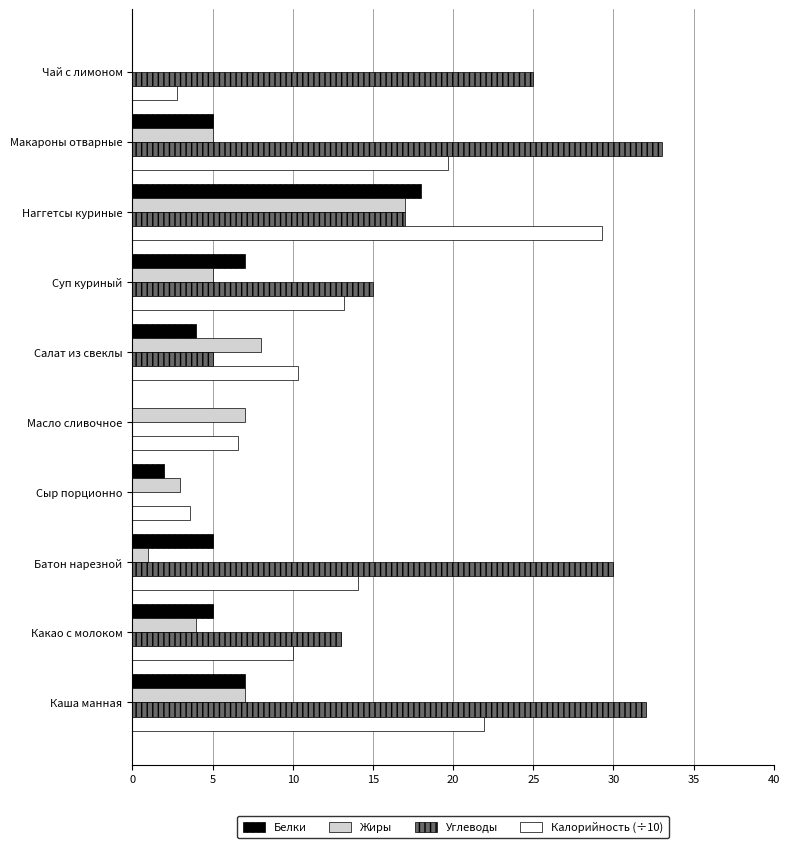

Which category has the highest value across all series?

Макароны отварные